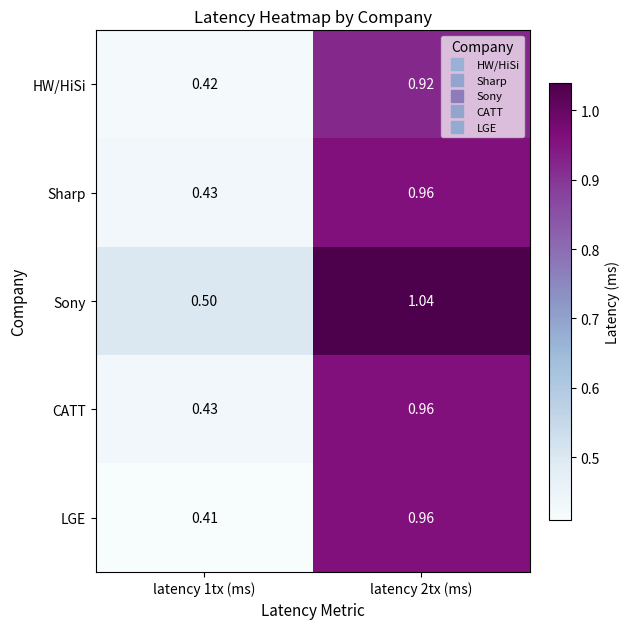

Which series has the largest total across all categories?

Sony